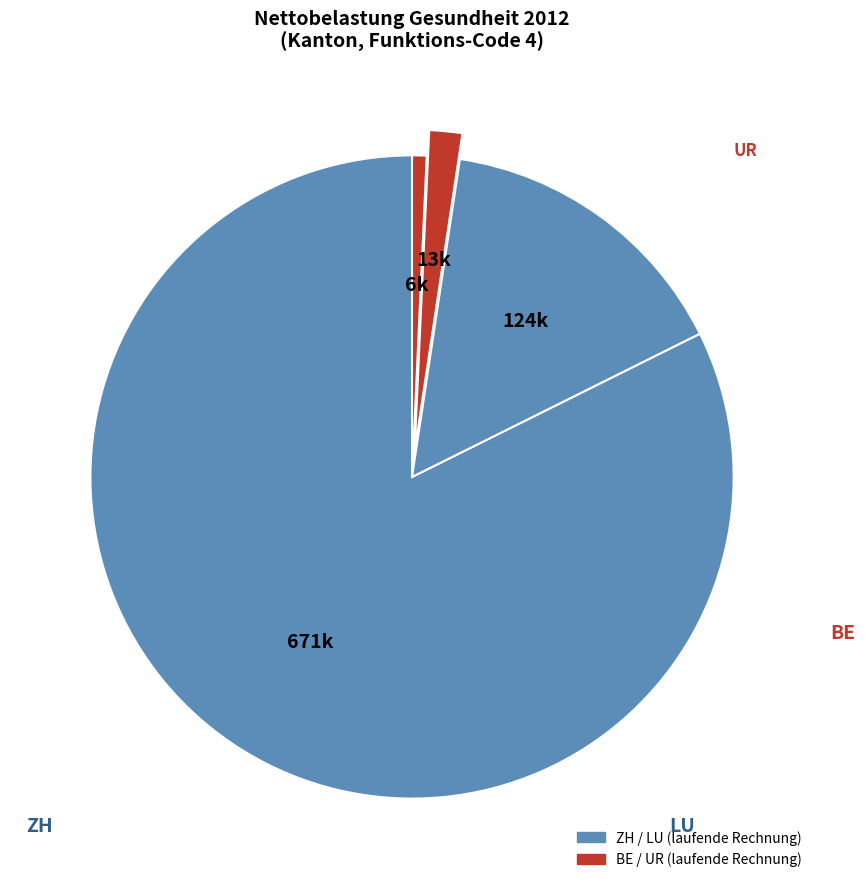

Does any single category account for the majority?

Yes